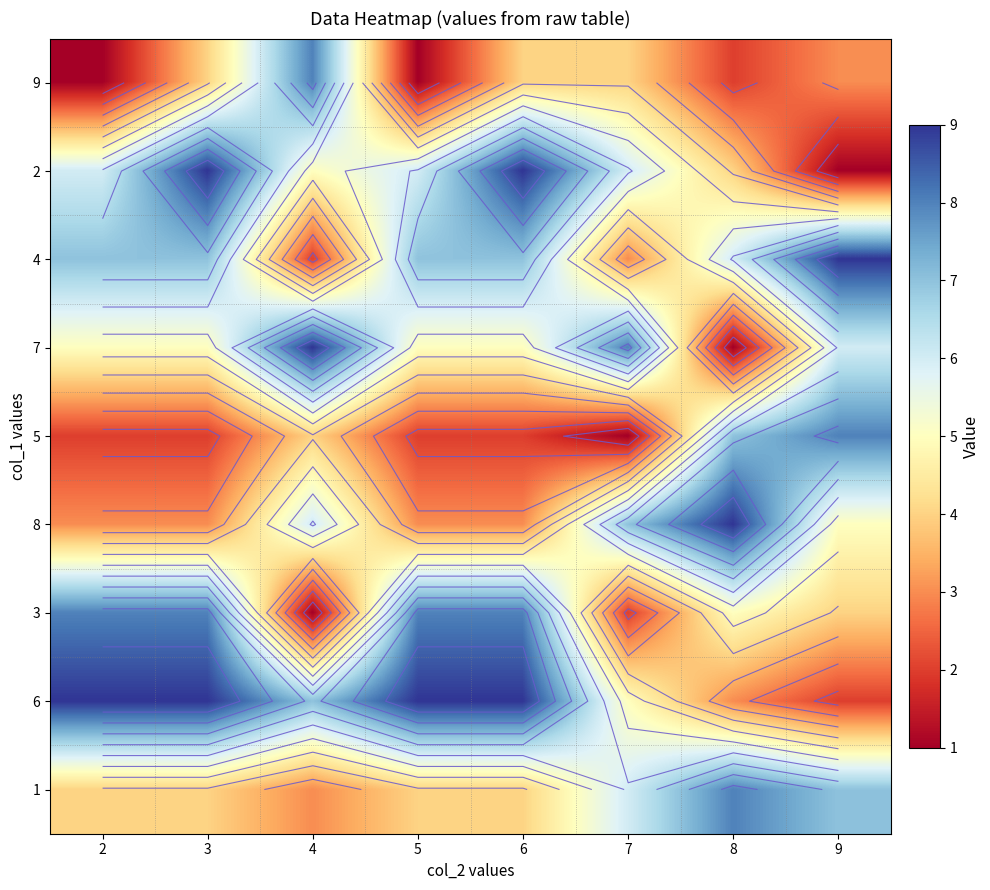

What is the difference between the 9 values at 9 and 6?

1